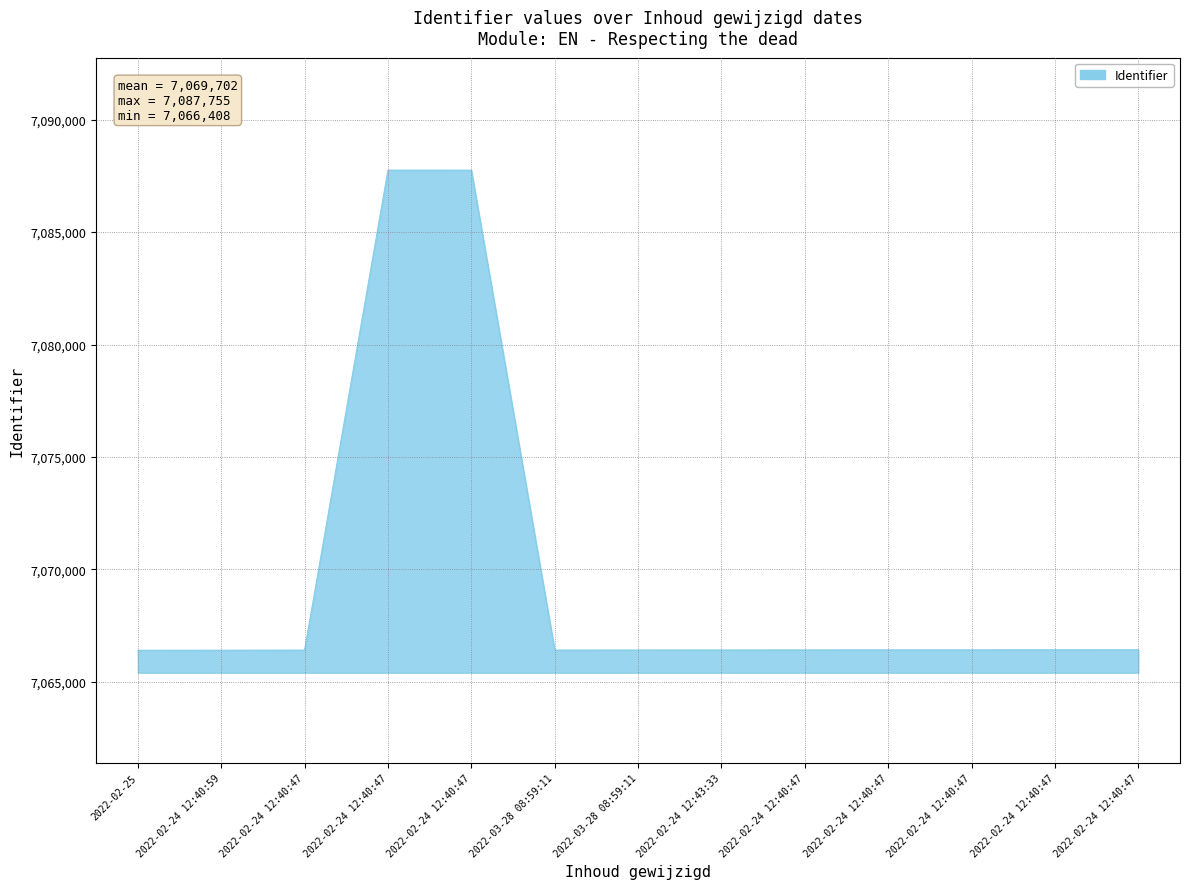

How many lines are shown in the chart?

1